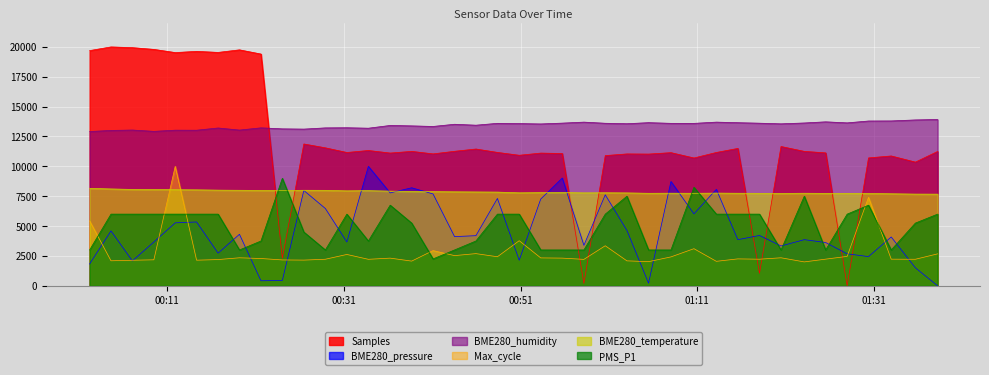

Where is the first local minimum for BME280_temperature?

2023/06/27 00:24:03